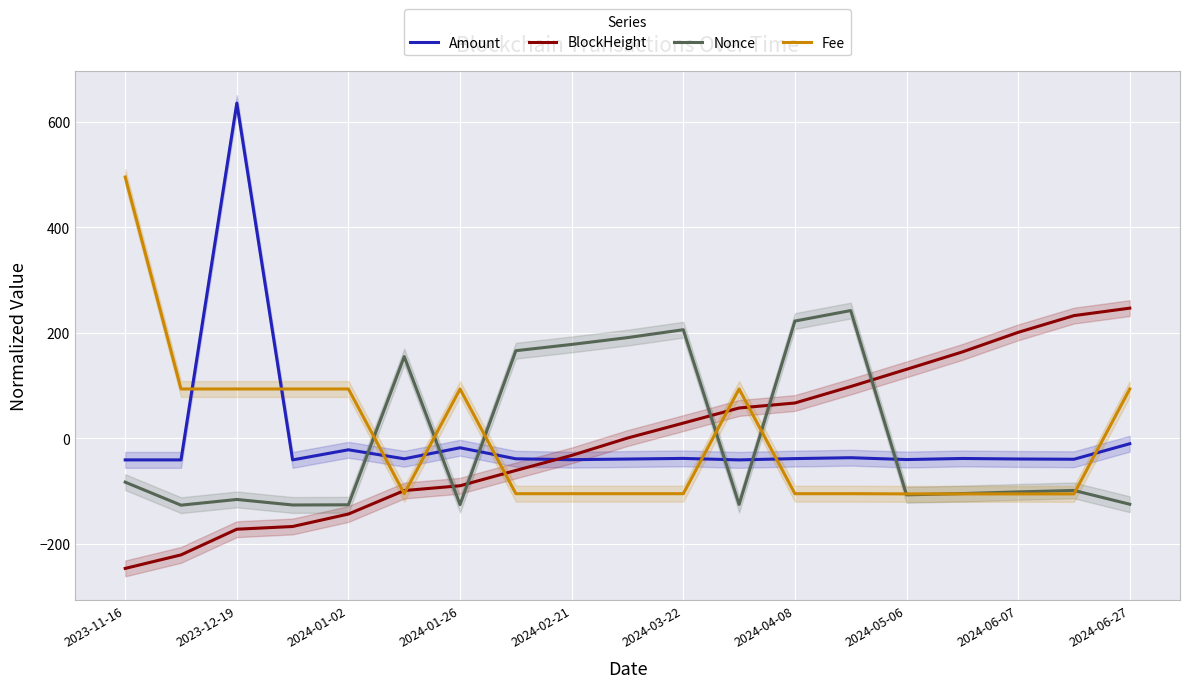

The value of BlockHeight at 2024-03-22 is 29.2. True or false?

True